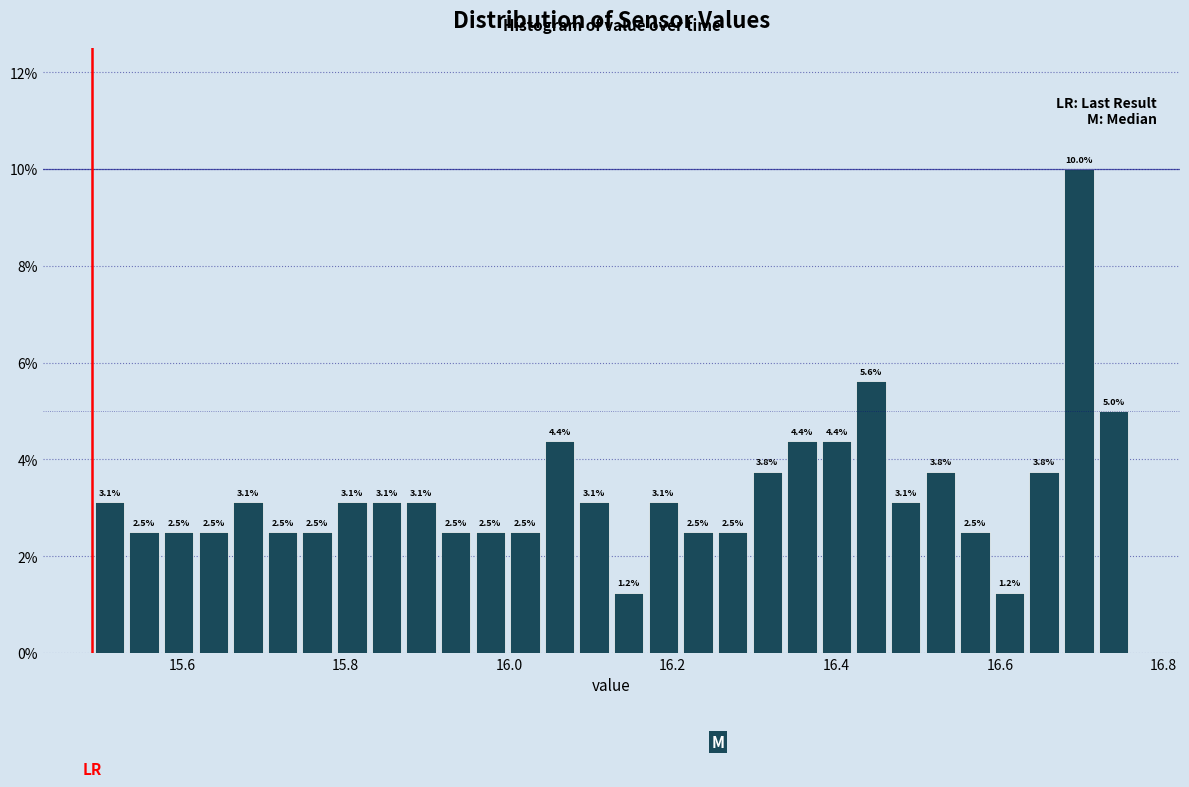

Around what value on the x-axis is the tallest bar? Give the approximate position of its centre, as read against the axis.

16.70